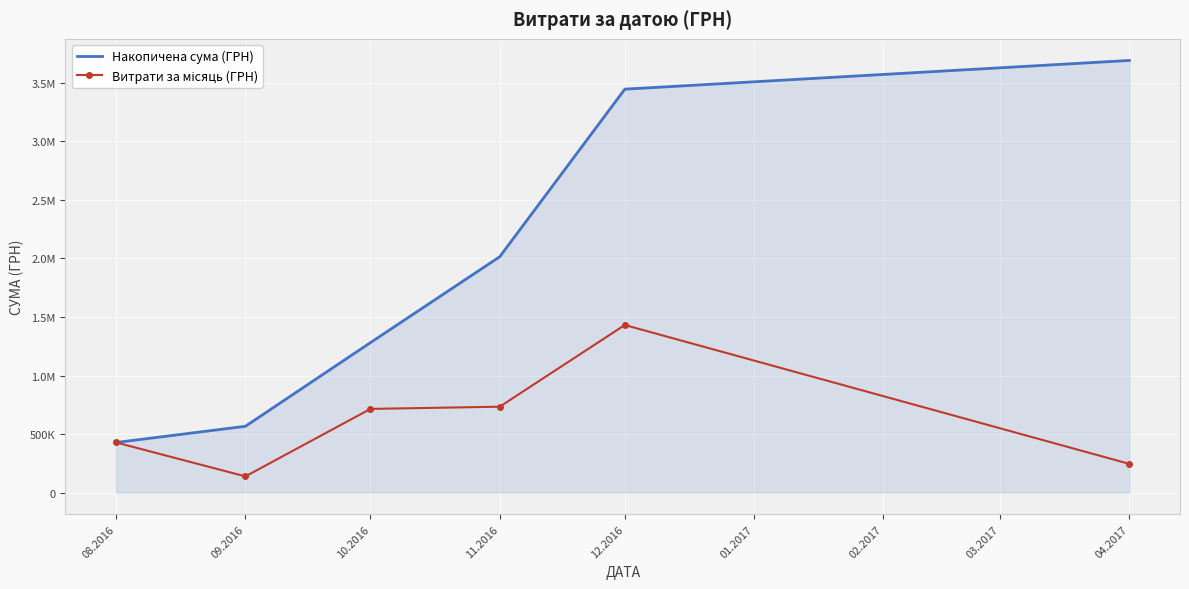

How many data points does each series have?

6